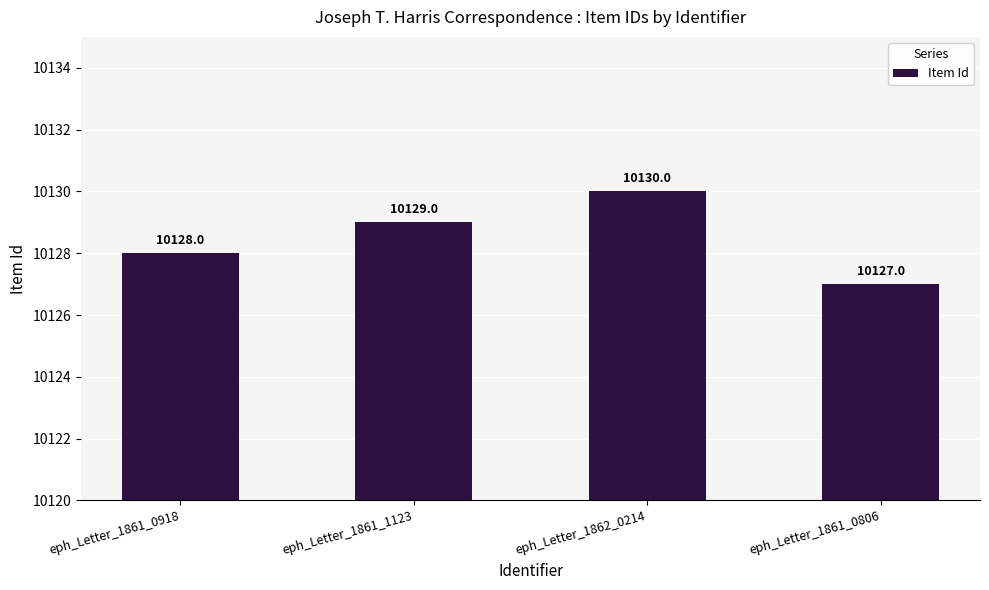

The value at eph_Letter_1861_0918 is 10128. True or false?

True